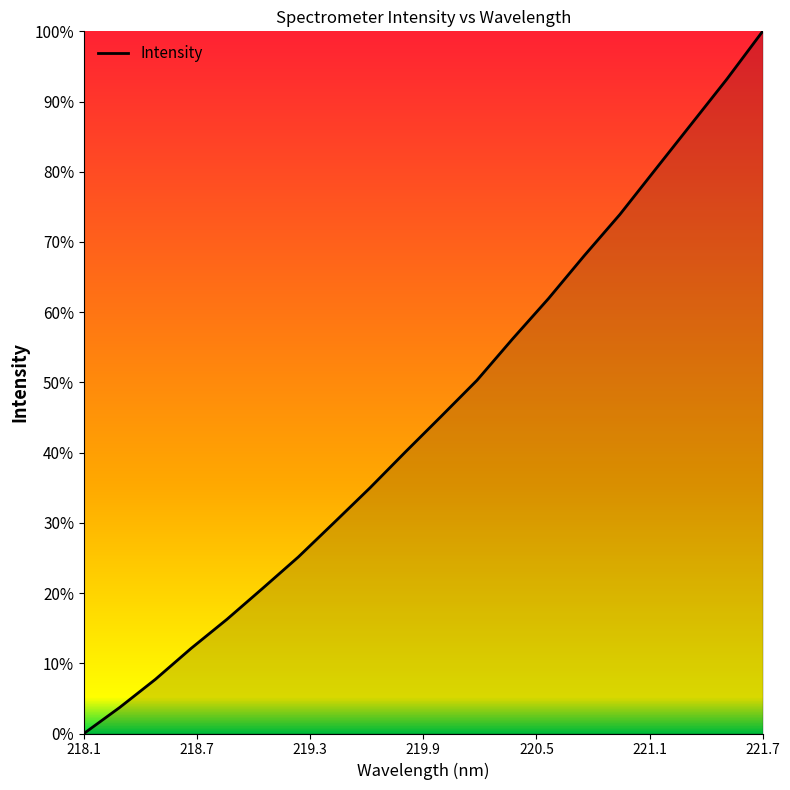

What is the difference between the maximum and minimum values?

100.0